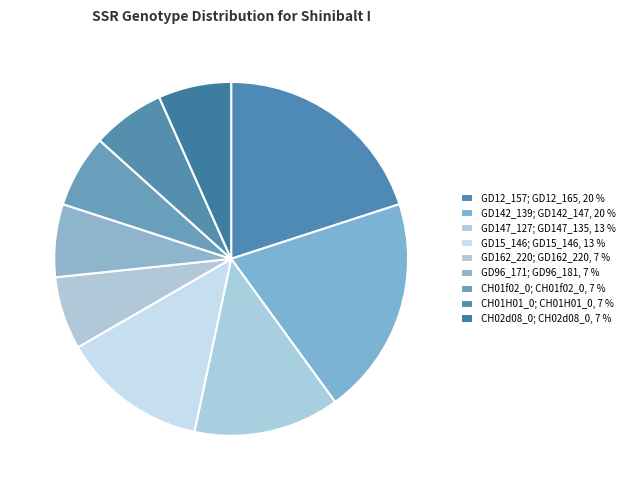

How many segments does this pie chart have?

9